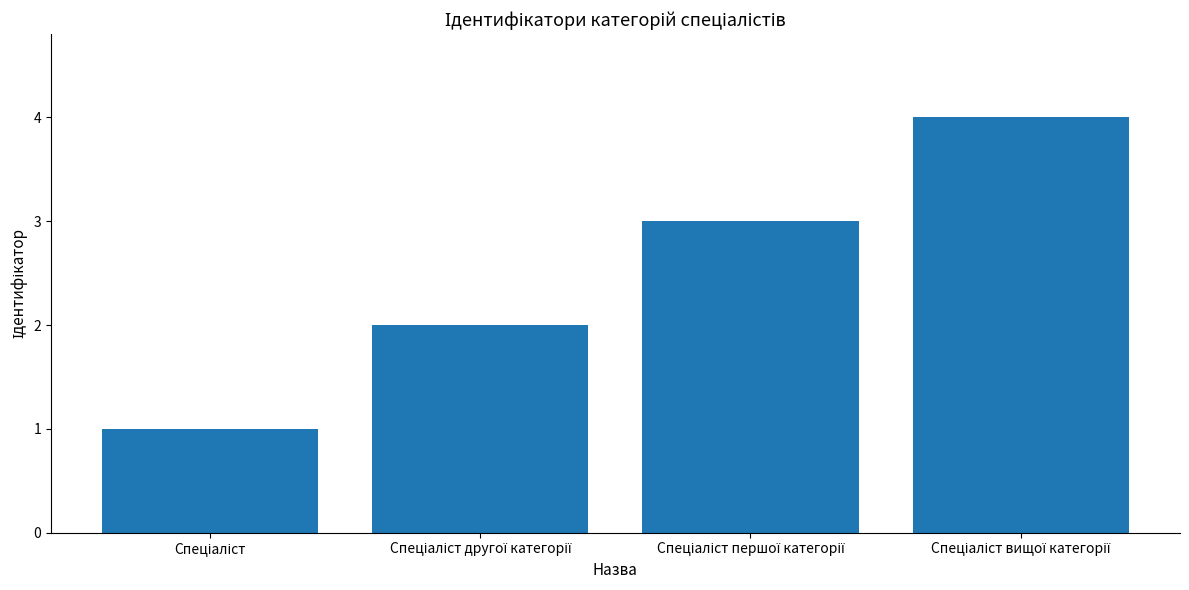

What is the maximum value shown in the chart?

4